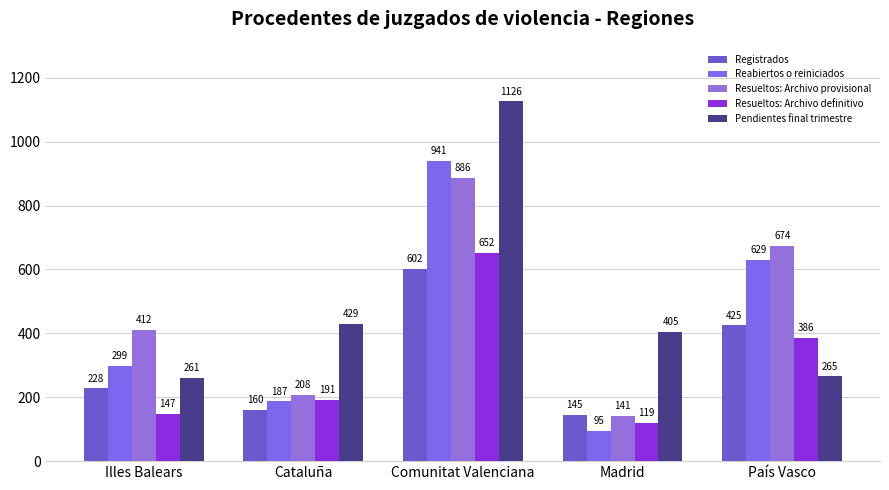

Which series has the largest range (max minus min)?

Pendientes final trimestre